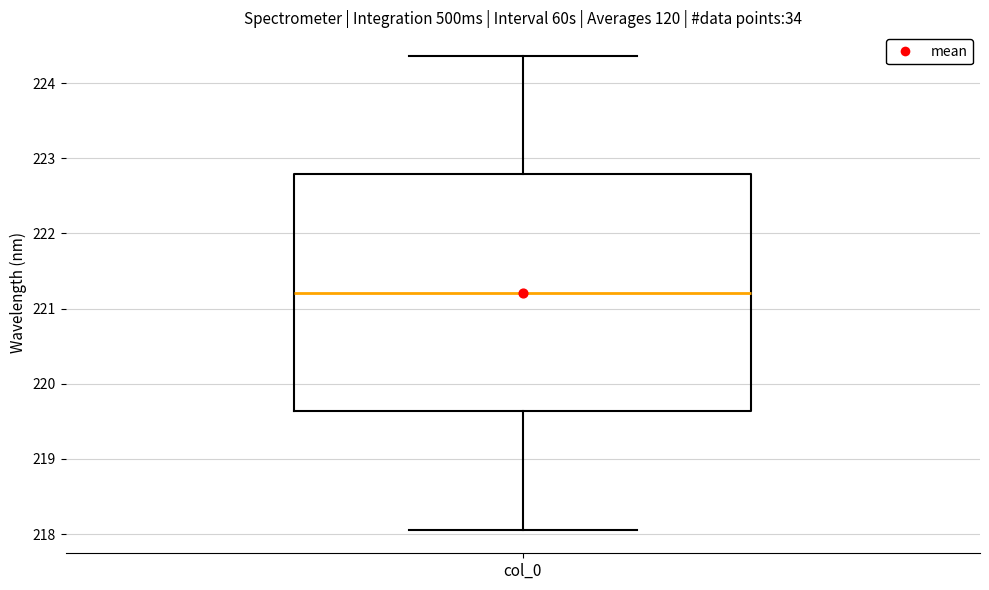

Where is the upper edge of the box for col_0 on the y-axis? The values are not printed on the chart, so give them approximately, as read against the axis.

222.8